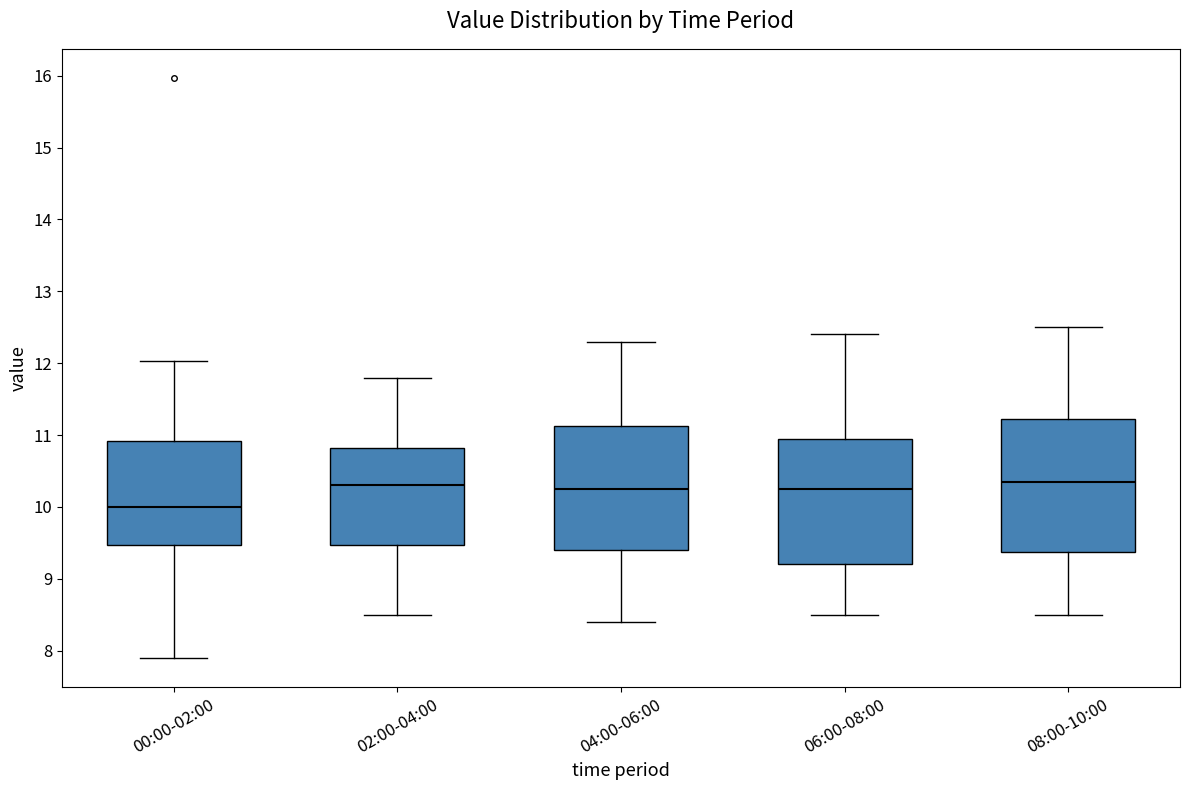

Where is the lower edge of the box for 02:00-04:00 on the y-axis? The values are not printed on the chart, so give them approximately, as read against the axis.

9.5